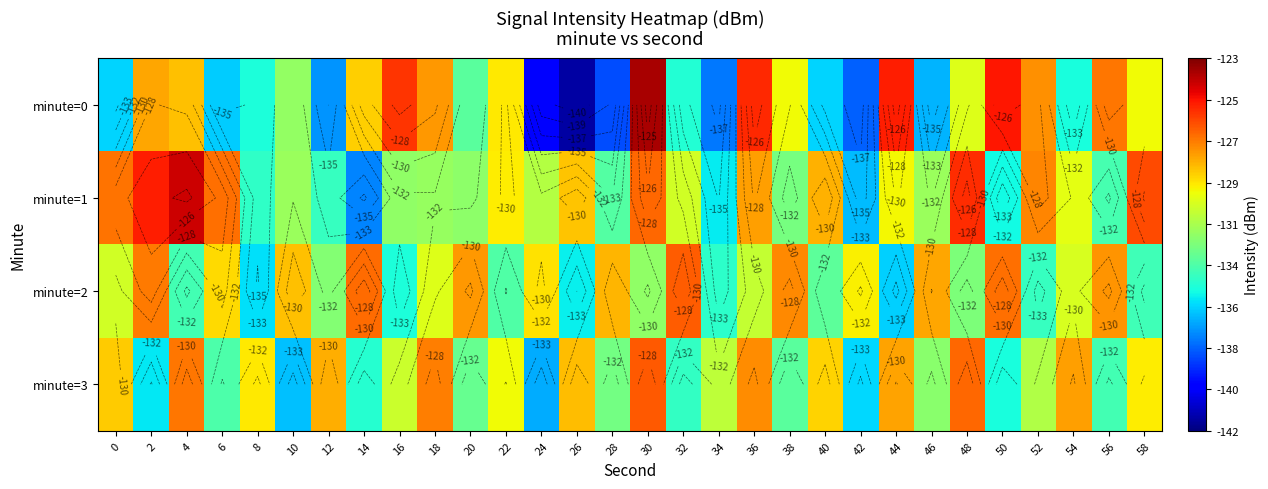

What is the lowest value of the minute=3 series?

-136.4